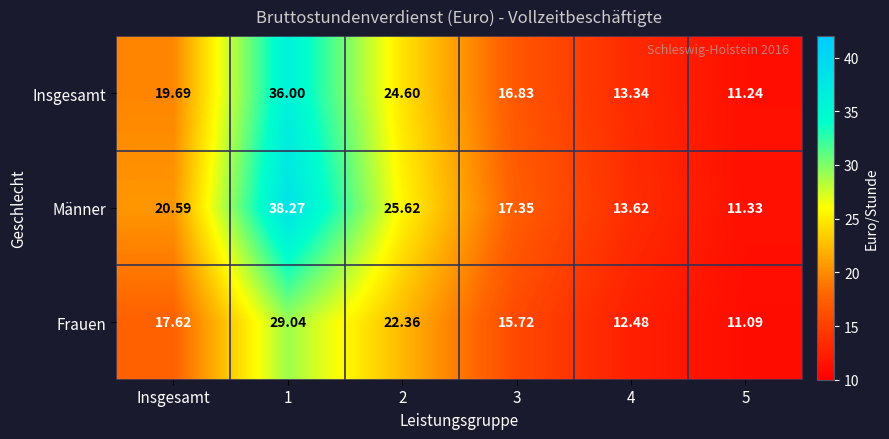

What is the total value across all series at 1?

103.3